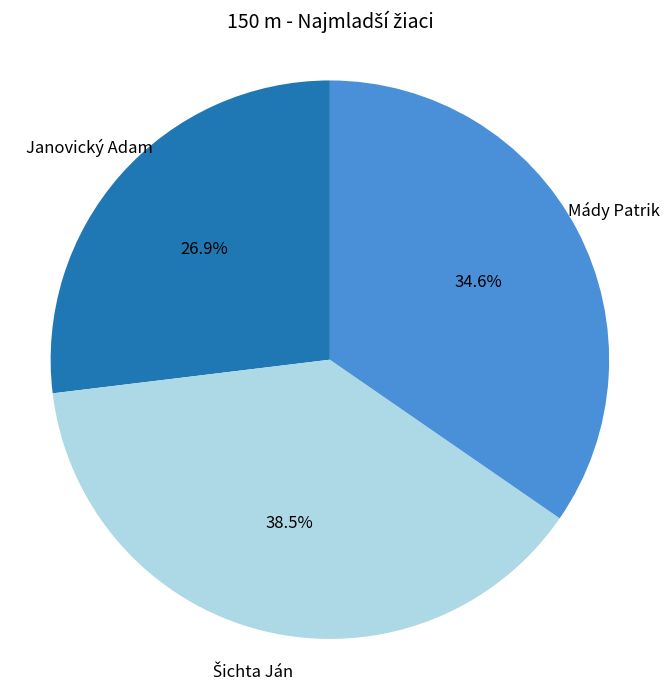

To the nearest percent, what is the average slice percentage?

33%